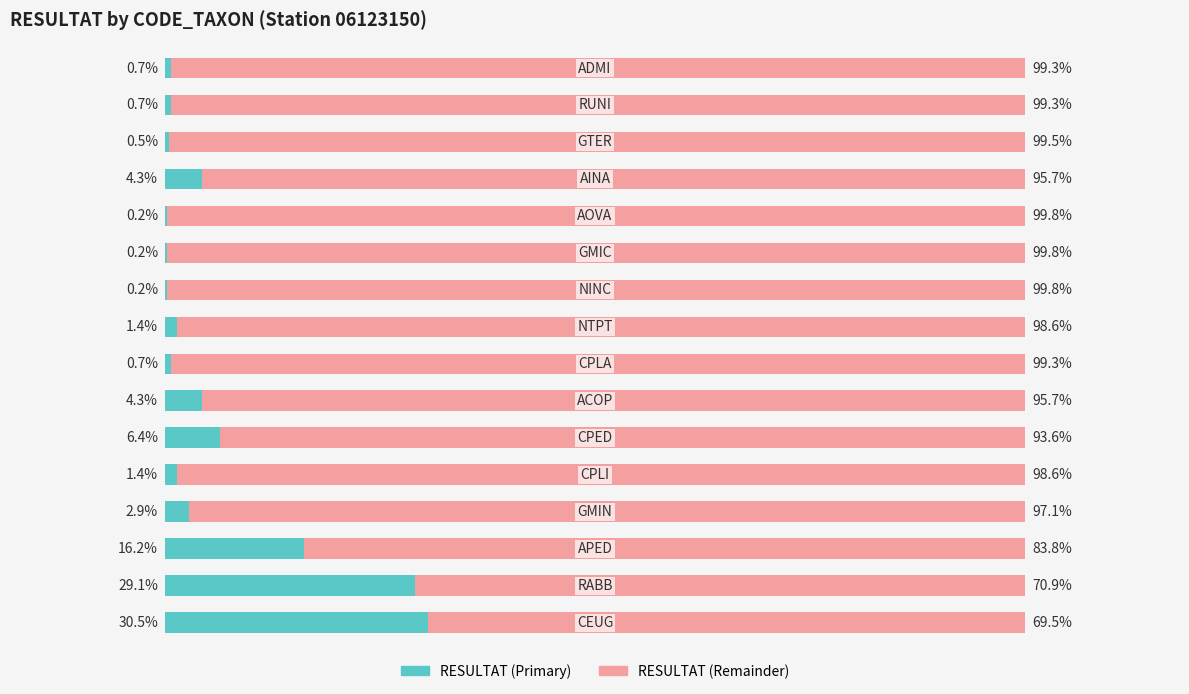

Reading left to right, what are all the values shown in this chart?

RESULTAT (Primary): 30.5	29.1	16.2	2.9	1.4	6.4	4.3	0.7	1.4	0.2	0.2	0.2	4.3	0.5	0.7	0.7
RESULTAT (Remainder): 69.5	70.9	83.8	97.1	98.6	93.6	95.7	99.3	98.6	99.8	99.8	99.8	95.7	99.5	99.3	99.3